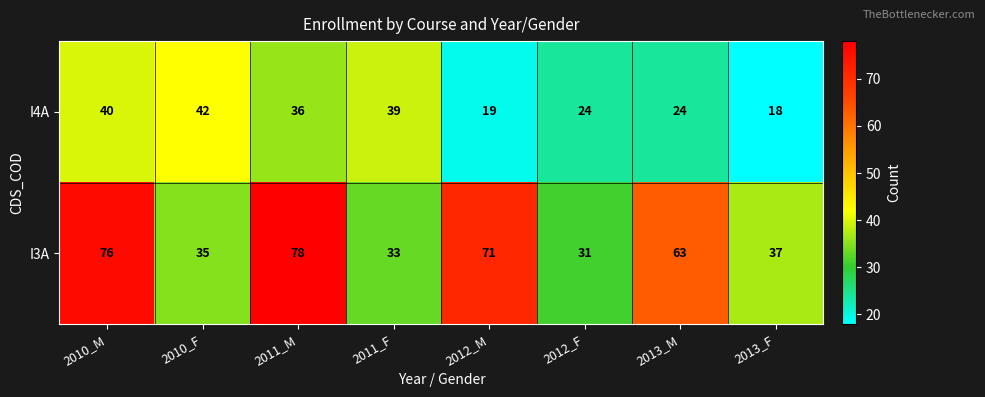

What is the difference between the I4A values at 2011_F and 2013_M?

15